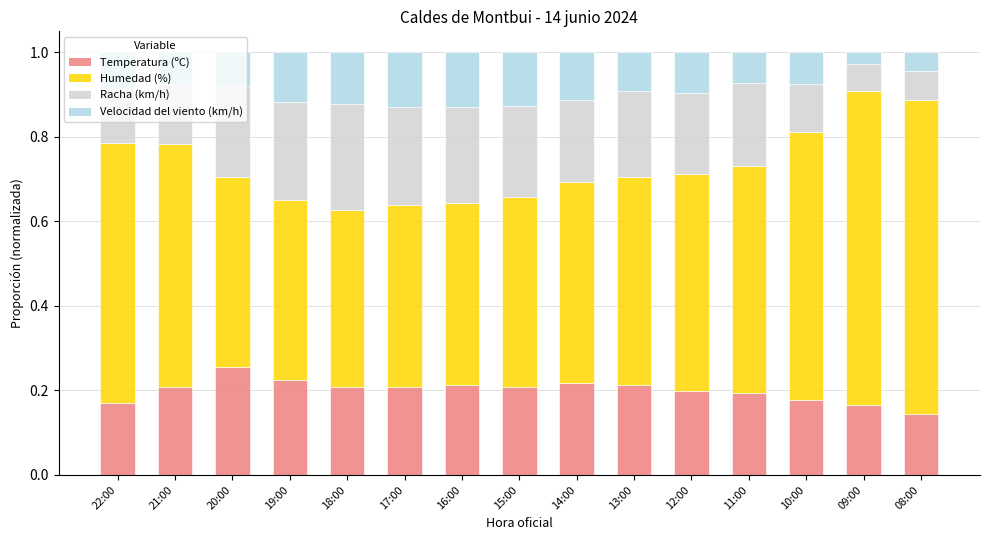

What is the total value across all series at 18:00?

1.0